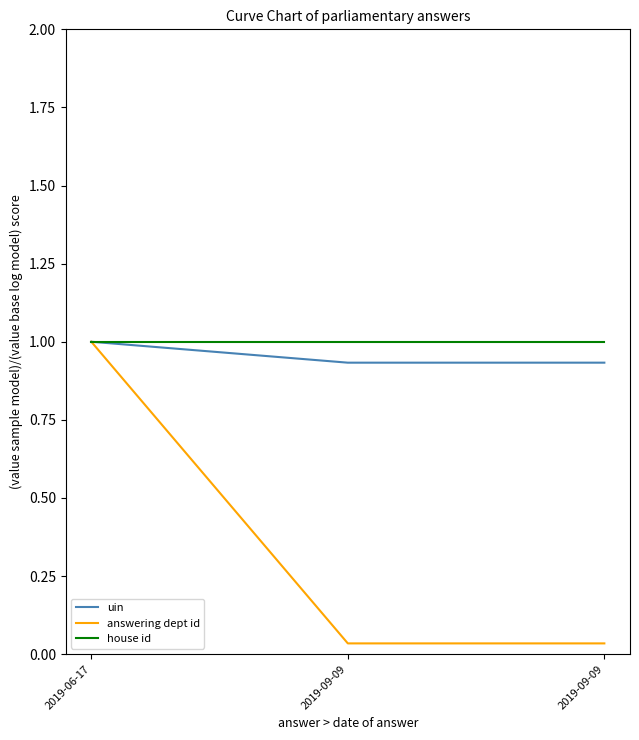

At which category is the sum across all series the highest?

2019-06-17